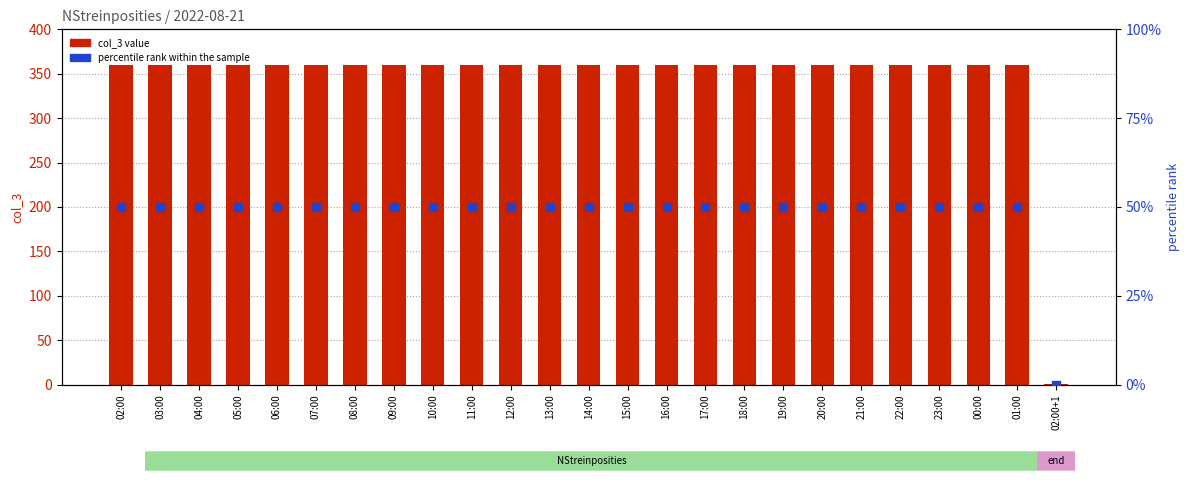

Which series has the largest total across all categories?

col_3